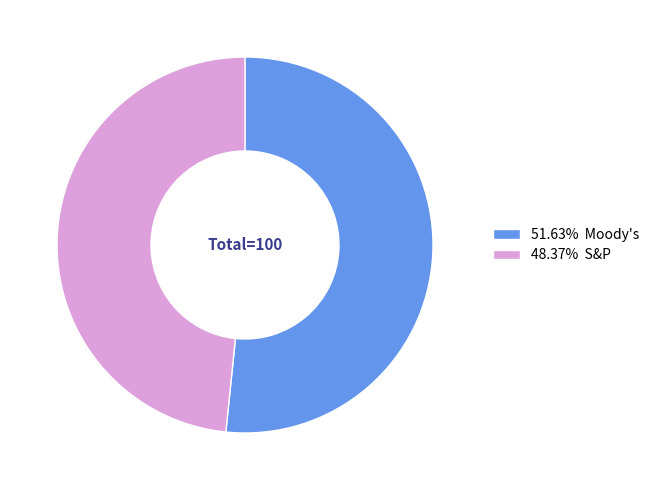

Approximately how many times larger is the value at 48.37% S&P compared to 51.63% Moody's?

0.9